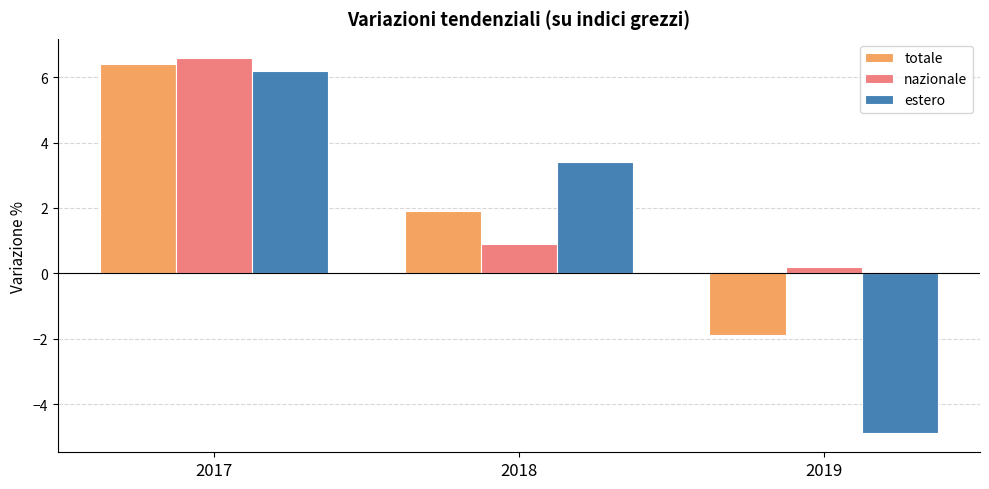

Rank the series at 2019 from lowest to highest value.

estero, totale, nazionale